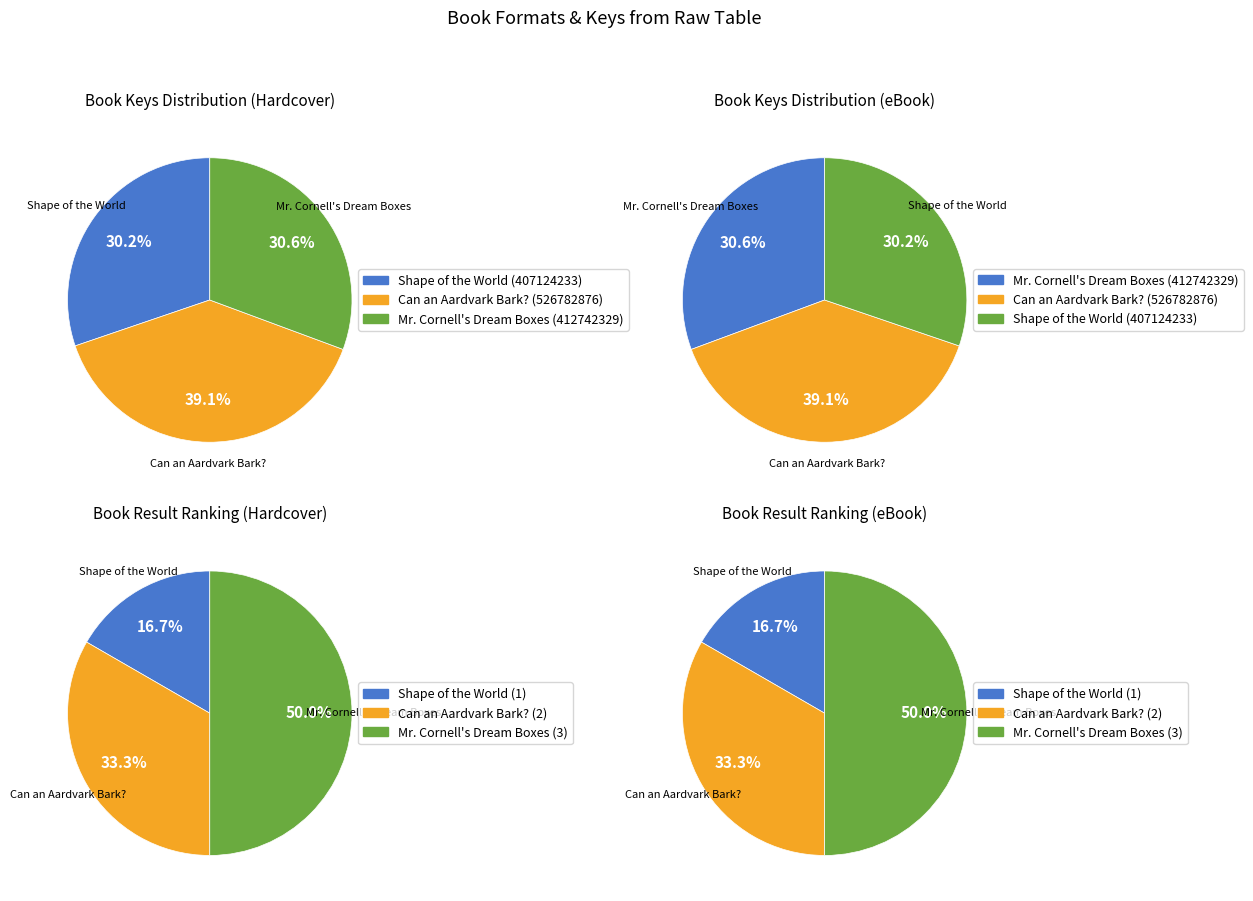

Combined, do Mr. Cornell's Dream Boxes and Can an Aardvark Bark? account for over 50%?

Yes